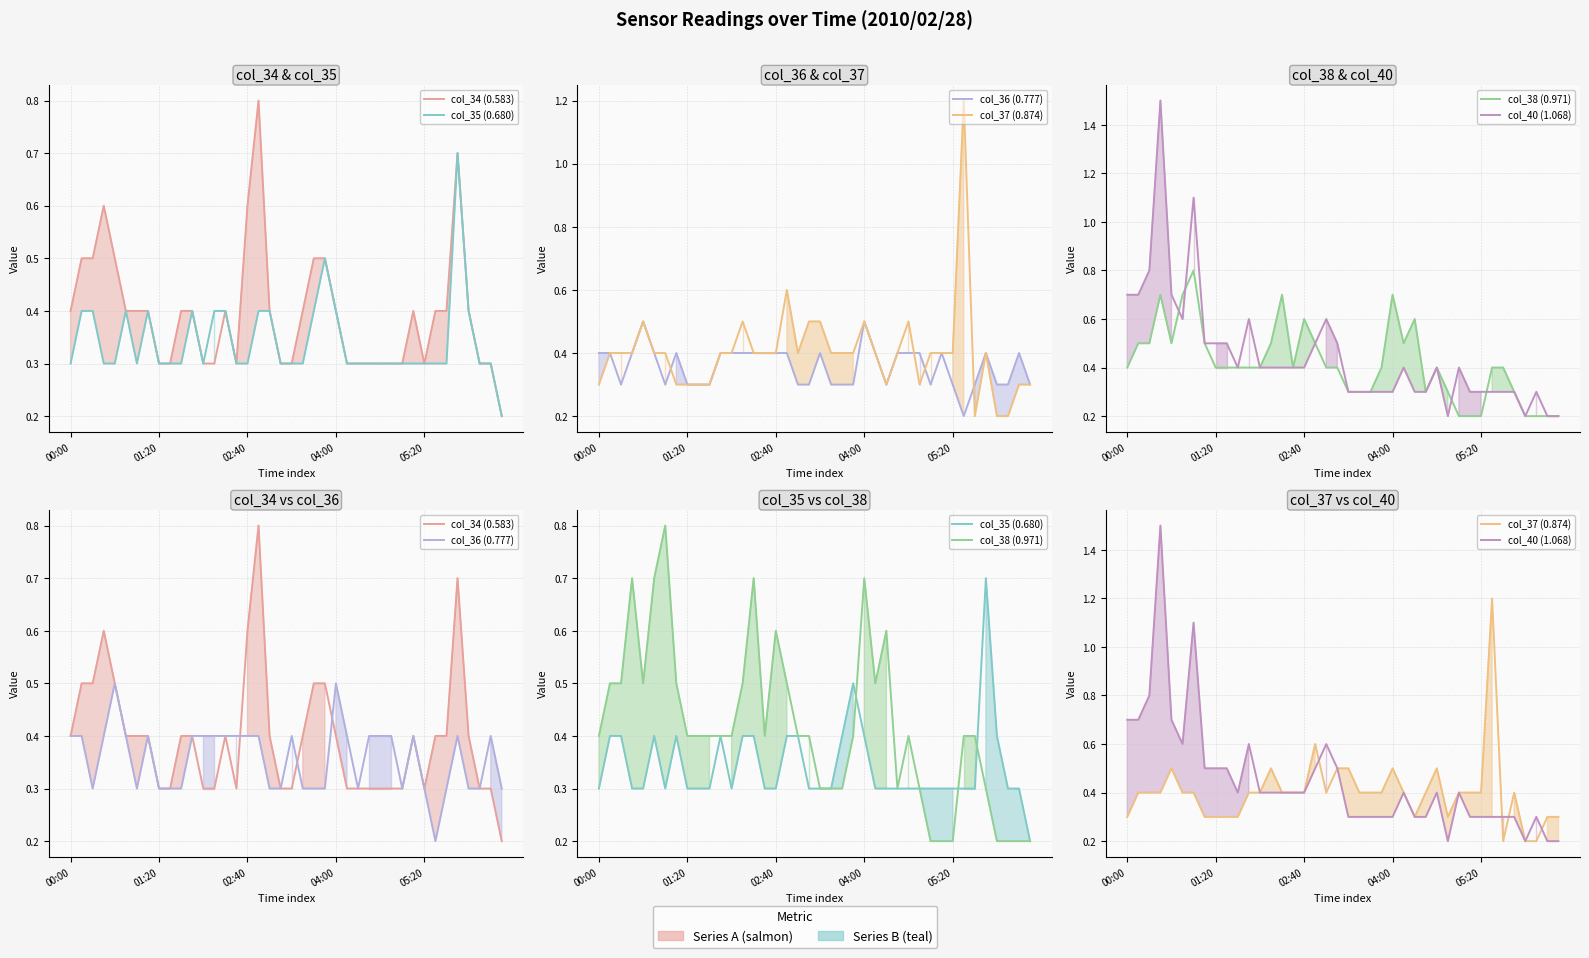

Reading left to right, transcribe all the data shown in this chart.

col_34 (0.583): 0.4	0.5	0.5	0.6	0.5	0.4	0.4	0.4	0.3	0.3	0.4	0.4	0.3	0.3	0.4	0.3	0.6	0.8	0.4	0.3	0.3	0.4	0.5	0.5	0.4	0.3	0.3	0.3	0.3	0.3	0.3	0.4	0.3	0.4	0.4	0.7	0.4	0.3	0.3	0.2
col_35 (0.680): 0.3	0.4	0.4	0.3	0.3	0.4	0.3	0.4	0.3	0.3	0.3	0.4	0.3	0.4	0.4	0.3	0.3	0.4	0.4	0.3	0.3	0.3	0.4	0.5	0.4	0.3	0.3	0.3	0.3	0.3	0.3	0.3	0.3	0.3	0.3	0.7	0.4	0.3	0.3	0.2
col_36 (0.777): 0.4	0.4	0.3	0.4	0.5	0.4	0.3	0.4	0.3	0.3	0.3	0.4	0.4	0.4	0.4	0.4	0.4	0.4	0.3	0.3	0.4	0.3	0.3	0.3	0.5	0.4	0.3	0.4	0.4	0.4	0.3	0.4	0.3	0.2	0.3	0.4	0.3	0.3	0.4	0.3
col_37 (0.874): 0.3	0.4	0.4	0.4	0.5	0.4	0.4	0.3	0.3	0.3	0.3	0.4	0.4	0.5	0.4	0.4	0.4	0.6	0.4	0.5	0.5	0.4	0.4	0.4	0.5	0.4	0.3	0.4	0.5	0.3	0.4	0.4	0.4	1.2	0.2	0.4	0.2	0.2	0.3	0.3
col_38 (0.971): 0.4	0.5	0.5	0.7	0.5	0.7	0.8	0.5	0.4	0.4	0.4	0.4	0.4	0.5	0.7	0.4	0.6	0.5	0.4	0.4	0.3	0.3	0.3	0.4	0.7	0.5	0.6	0.3	0.4	0.3	0.2	0.2	0.2	0.4	0.4	0.3	0.2	0.2	0.2	0.2
col_40 (1.068): 0.7	0.7	0.8	1.5	0.7	0.6	1.1	0.5	0.5	0.5	0.4	0.6	0.4	0.4	0.4	0.4	0.4	0.5	0.6	0.5	0.3	0.3	0.3	0.3	0.3	0.4	0.3	0.3	0.4	0.2	0.4	0.3	0.3	0.3	0.3	0.3	0.2	0.3	0.2	0.2